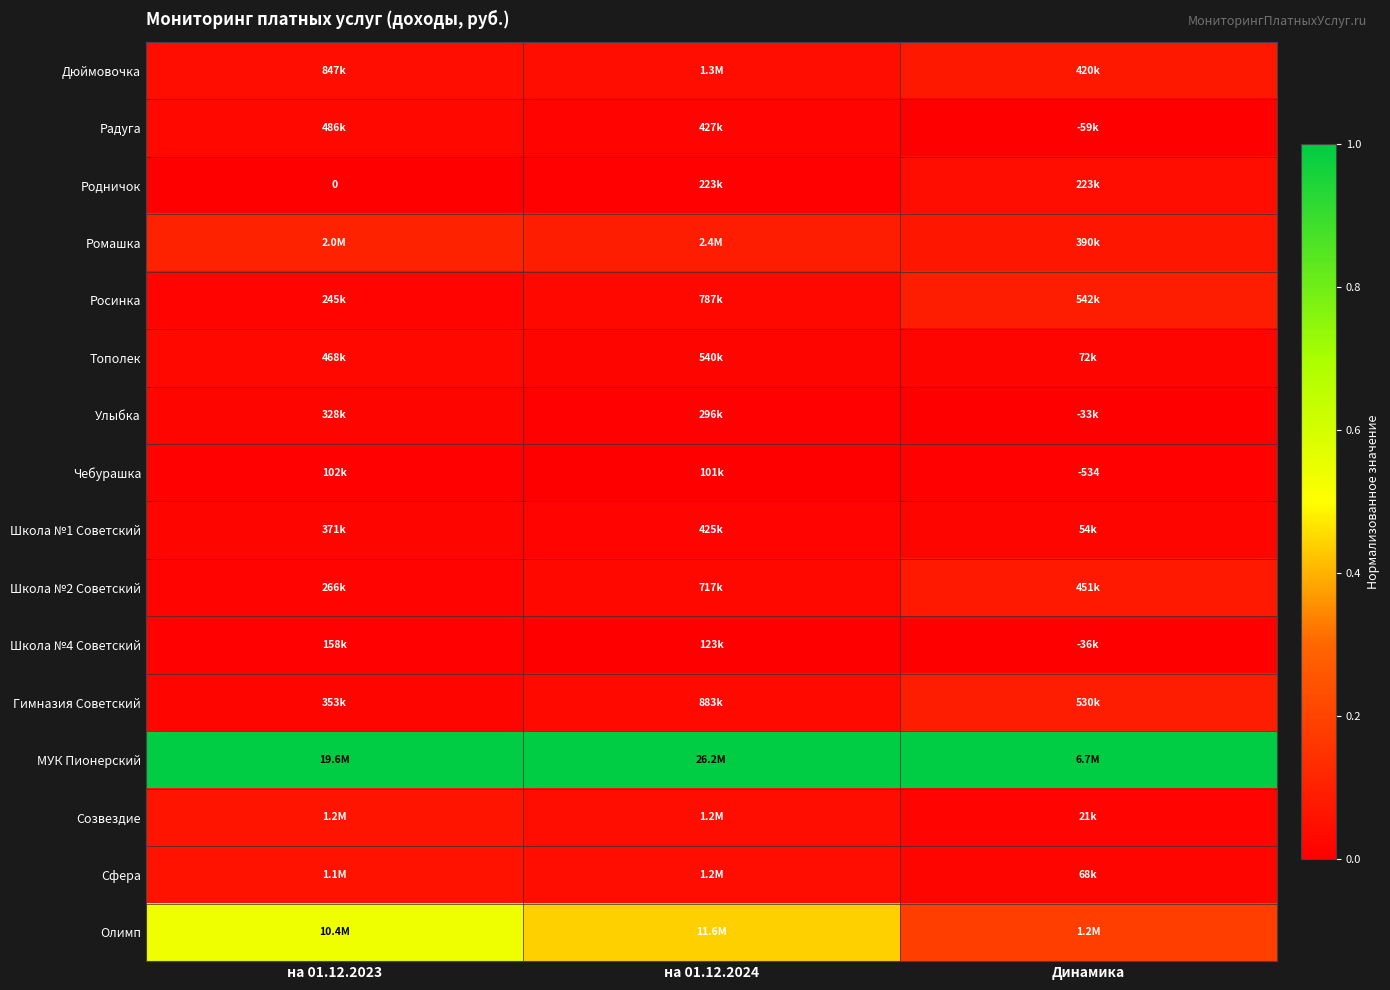

At which label does Родничок reach its peak?

Динамика